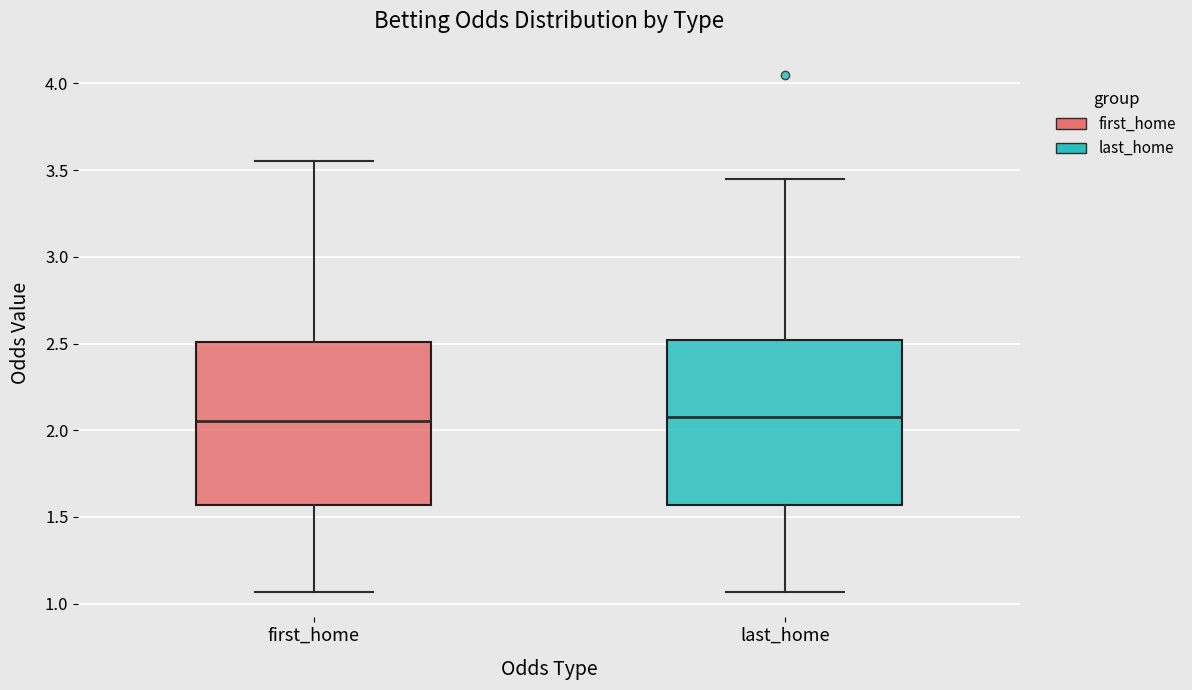

Reading left to right, read every box against the y-axis: the position of its median line, the range the box covers, and the ends of its whiskers. The values are not printed on the chart, so give them approximately, as read against the axis.

first_home: median 2.05, box 1.55 to 2.50, whiskers 1.05 to 3.55
last_home: median 2.10, box 1.55 to 2.50, whiskers 1.05 to 3.45